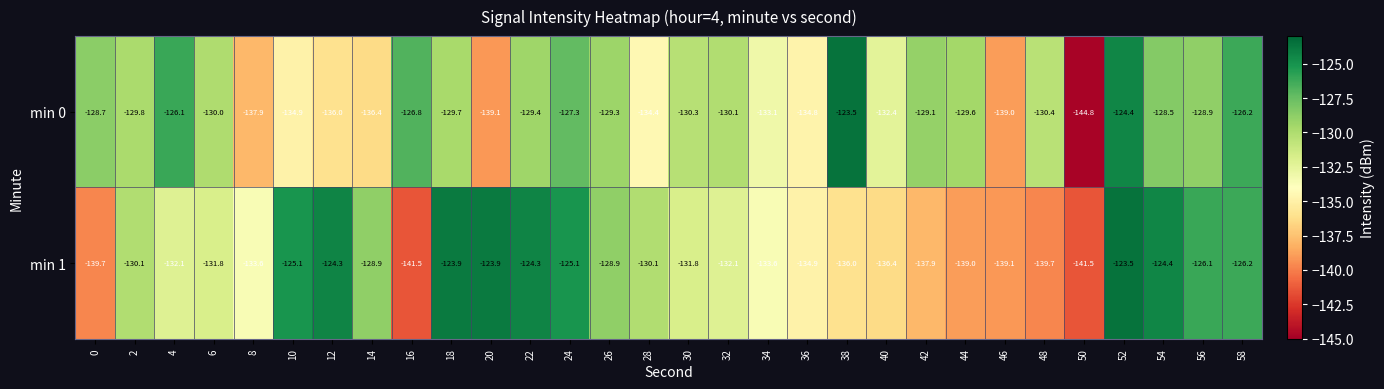

Which series has the largest total across all categories?

min 0